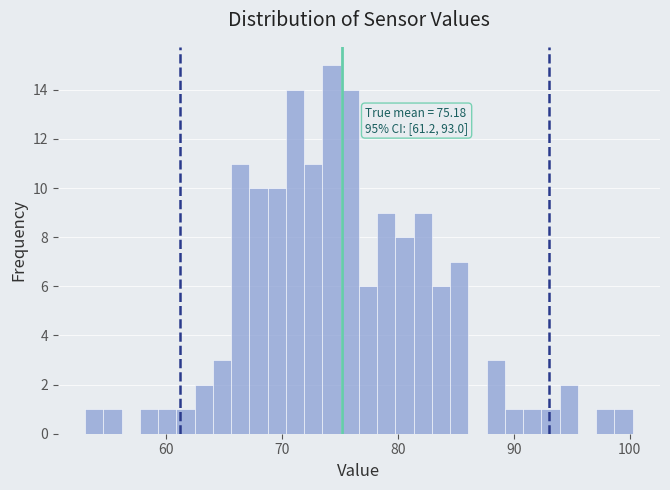

Around what value on the x-axis is the tallest bar? Give the approximate position of its centre, as read against the axis.

74